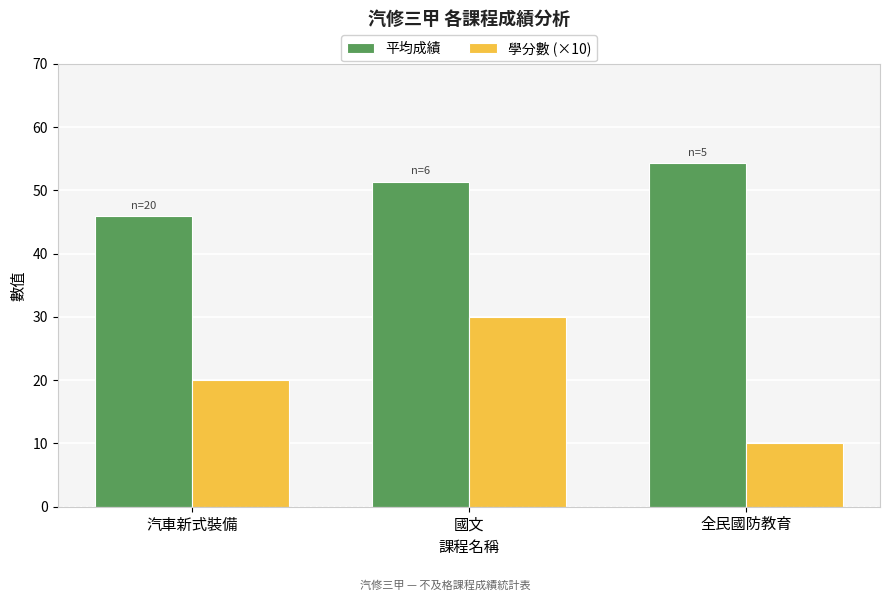

What is the difference between the highest and lowest values at 全民國防教育?

44.3